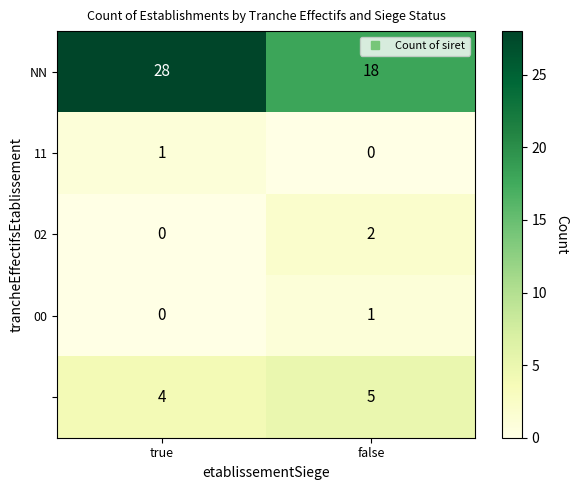

At which category is the sum across all series the highest?

true